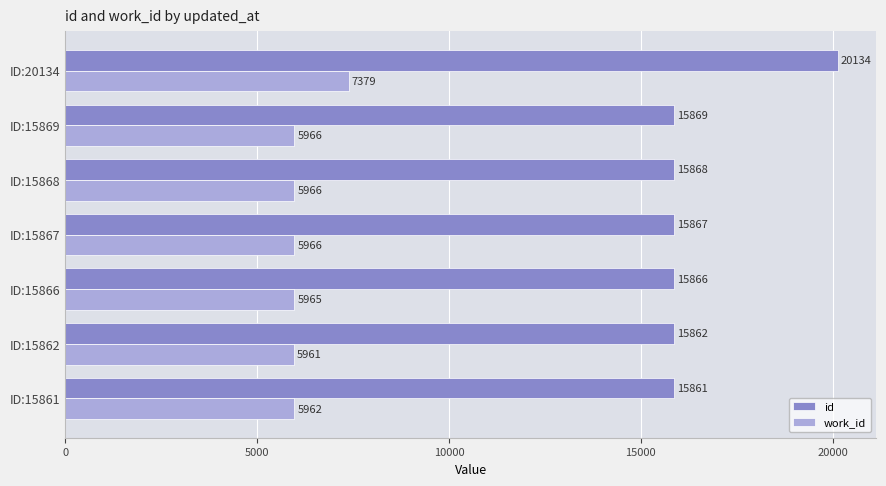

At how many categories does at least one series exceed 6961?

7